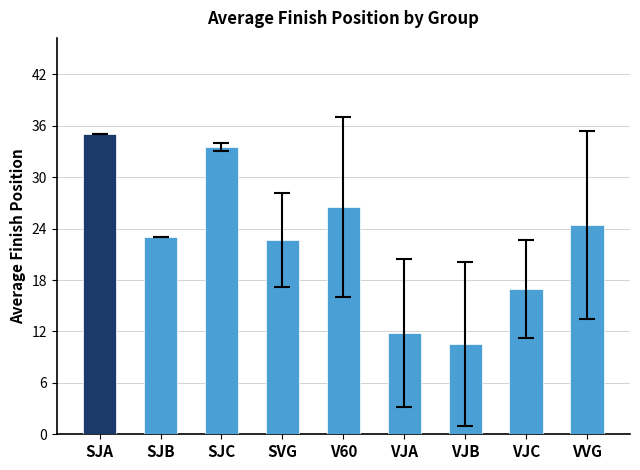

Between VJC and VVG, which is larger?

VVG